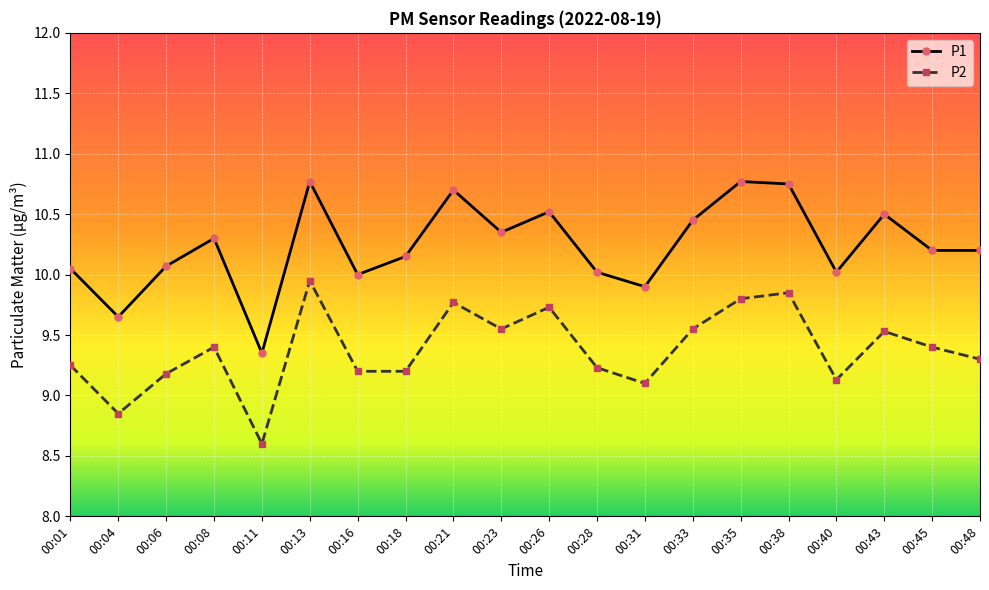

Is the value of P2 at 00:38 greater than the value of P1 at 00:43?

No